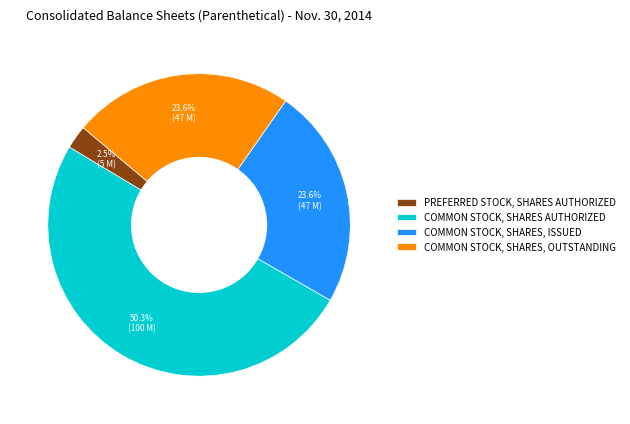

Combined, do COMMON STOCK, SHARES AUTHORIZED and COMMON STOCK, SHARES, ISSUED account for over 50%?

Yes